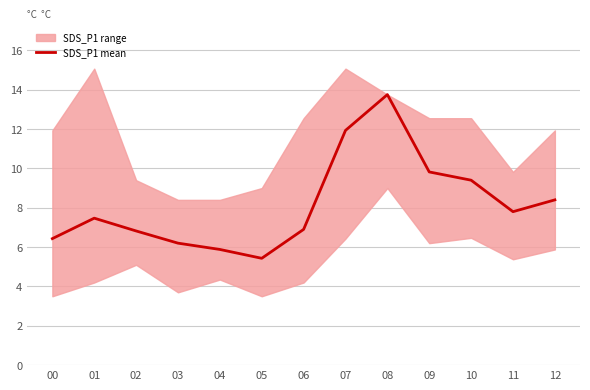

How many values exceed 7?

7